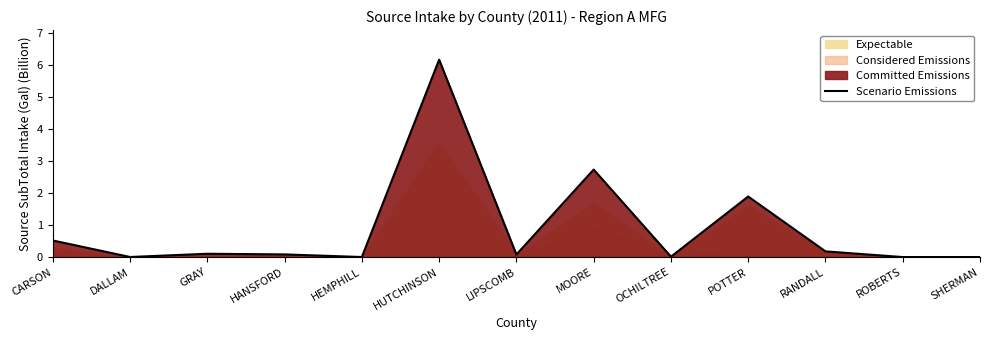

Does the chart display data point markers on the line(s)?

No